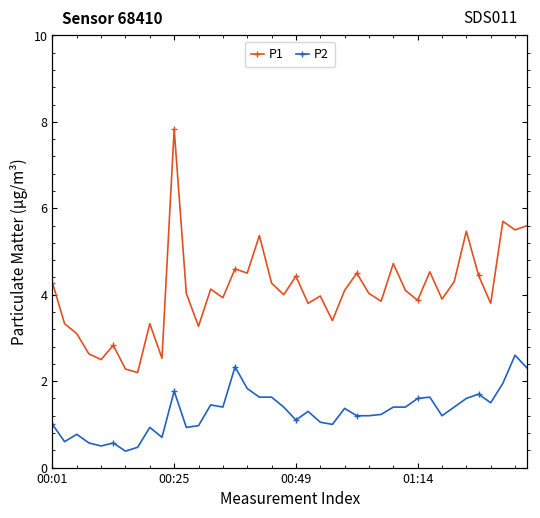

What is the minimum value for P2?

0.4